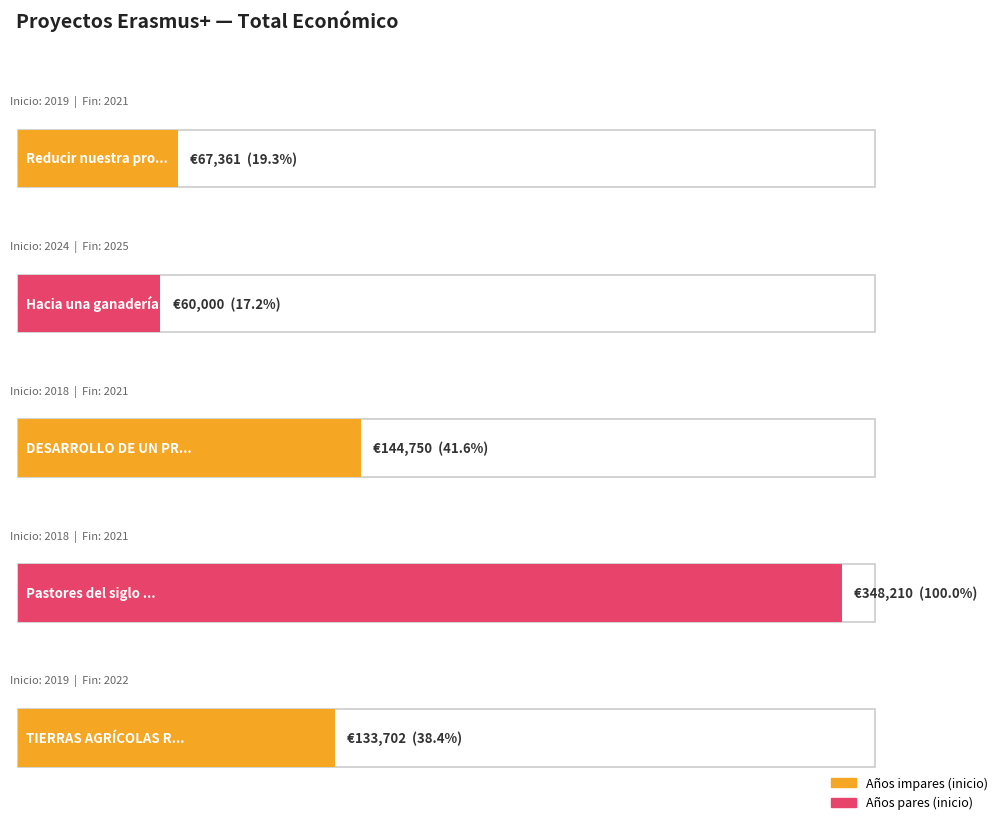

Does the chart contain stacked bars?

No